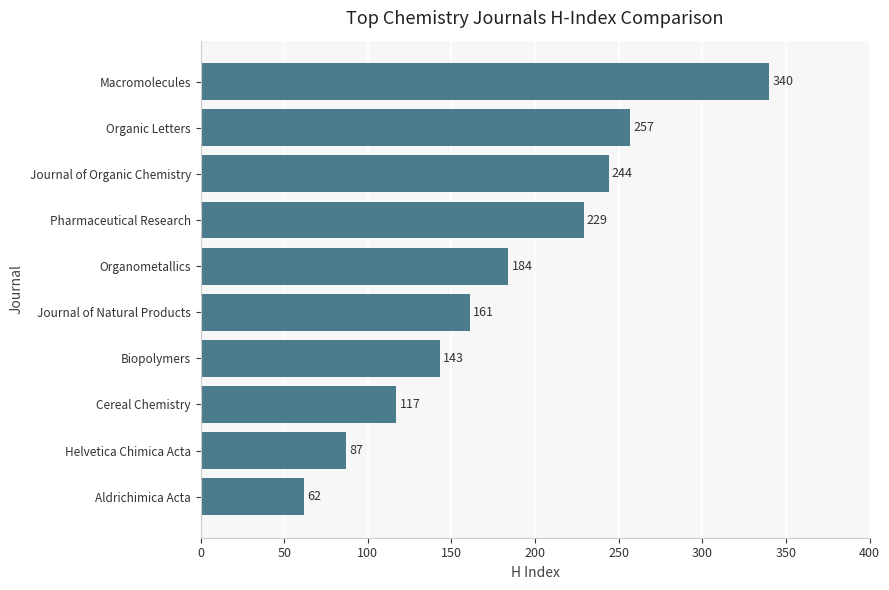

What is the difference between the values at Organometallics and Journal of Organic Chemistry?

60